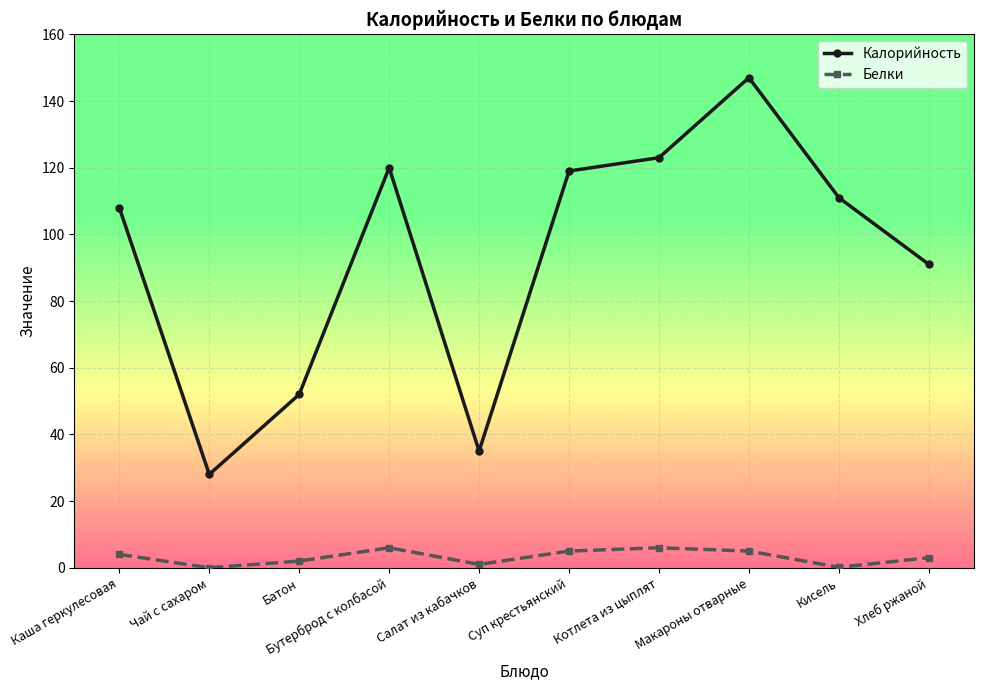

What is the maximum value for Белки?

6.0